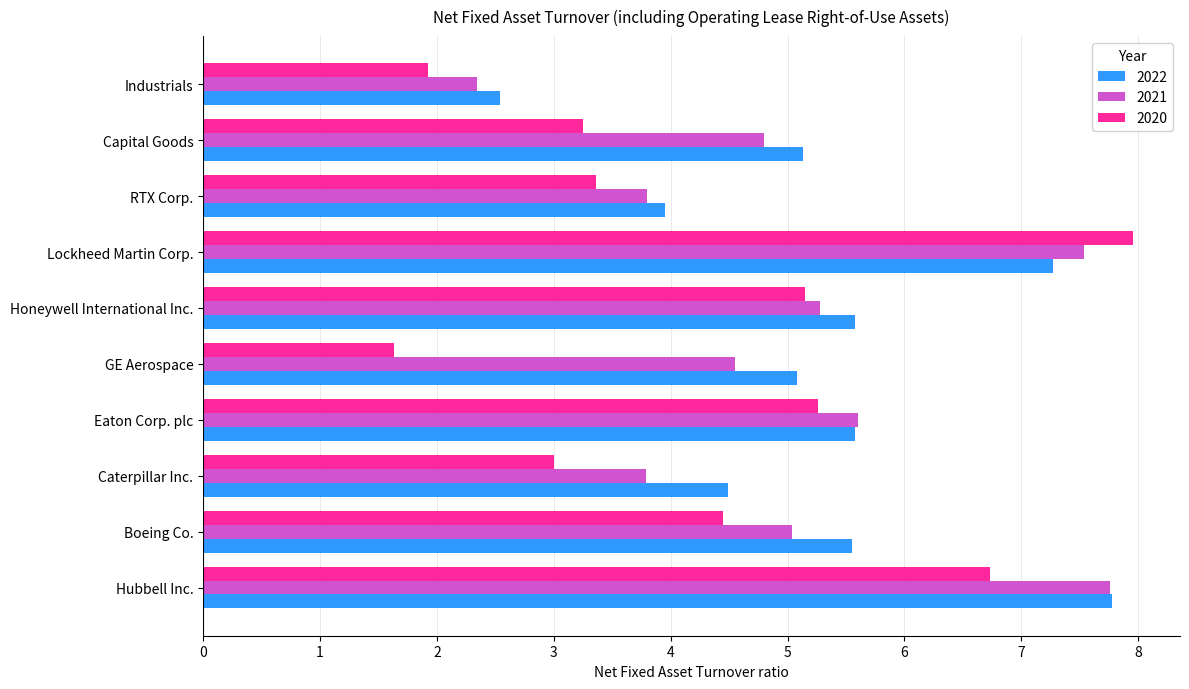

Which series has the largest range (max minus min)?

2020